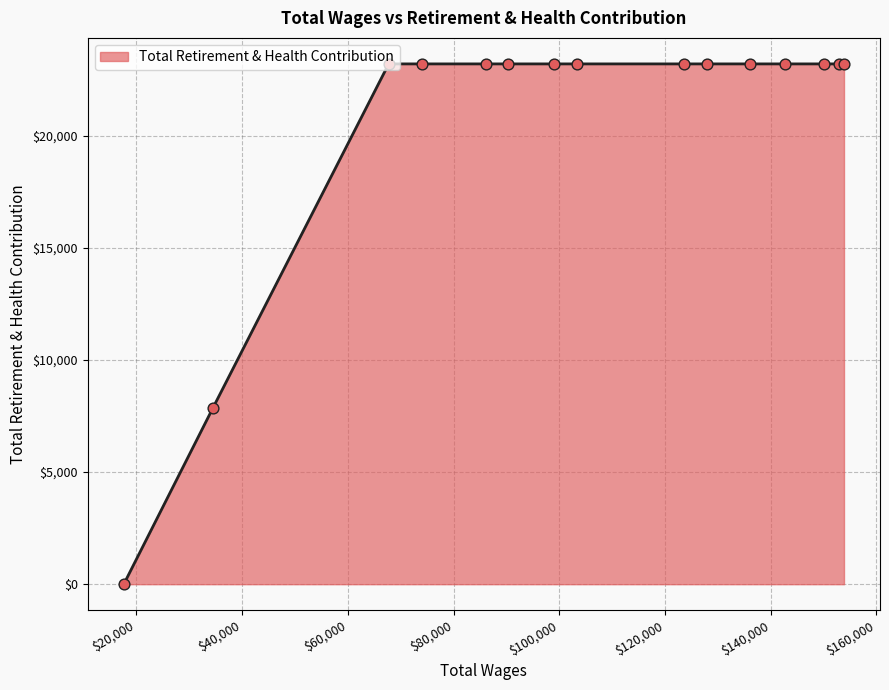

What is the difference between the maximum and minimum values?

23201